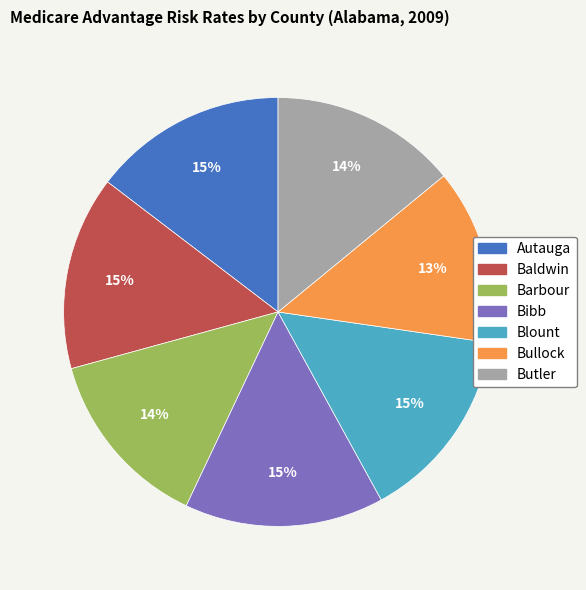

Count the number of slices in the pie.

7